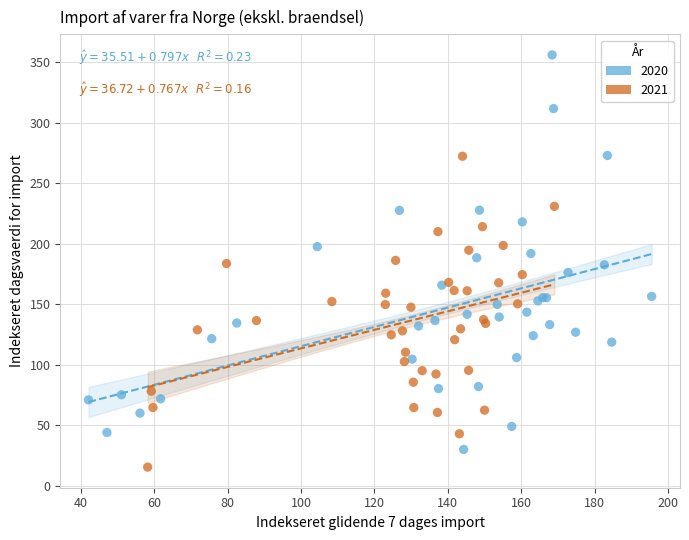

Which series has the largest Y range (max minus min)?

2020